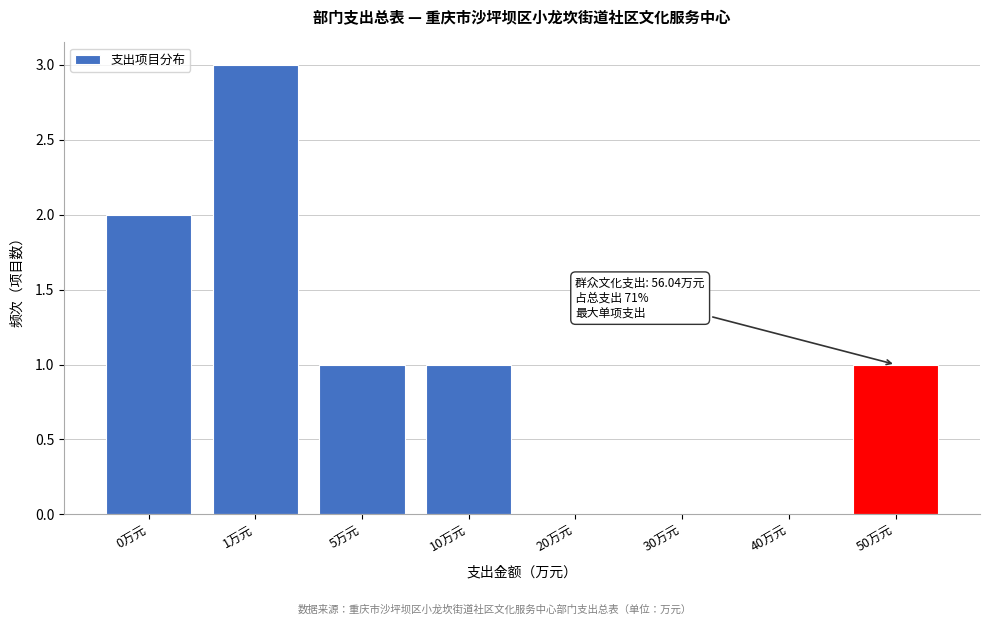

Reading right to left, extract all data points from this chart.

50万元=1	40万元=0	30万元=0	20万元=0	10万元=1	5万元=1	1万元=3	0万元=2